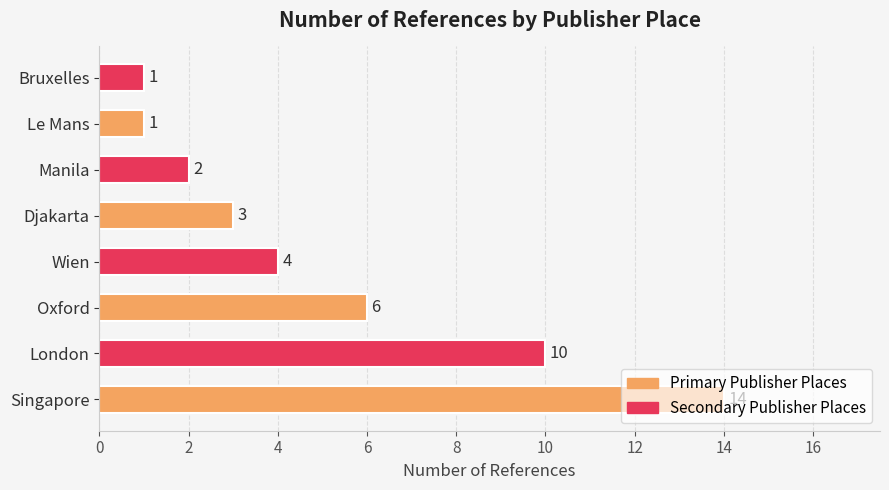

Are the bars horizontal?

Yes